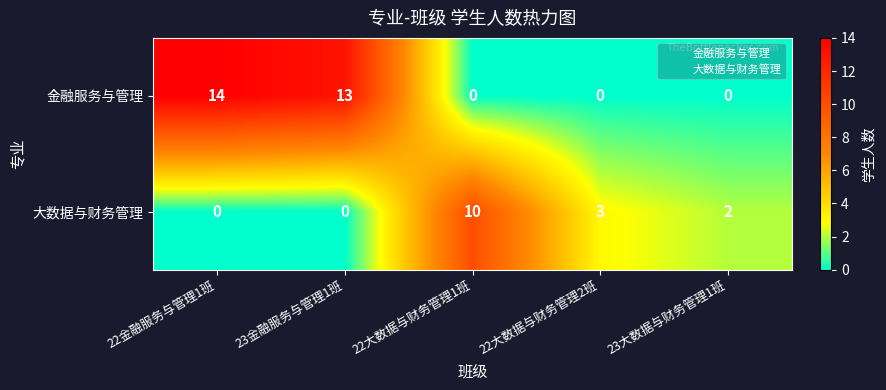

Reading right to left, extract all data points from this chart.

金融服务与管理: 0	0	0	13	14
大数据与财务管理: 2	3	10	0	0